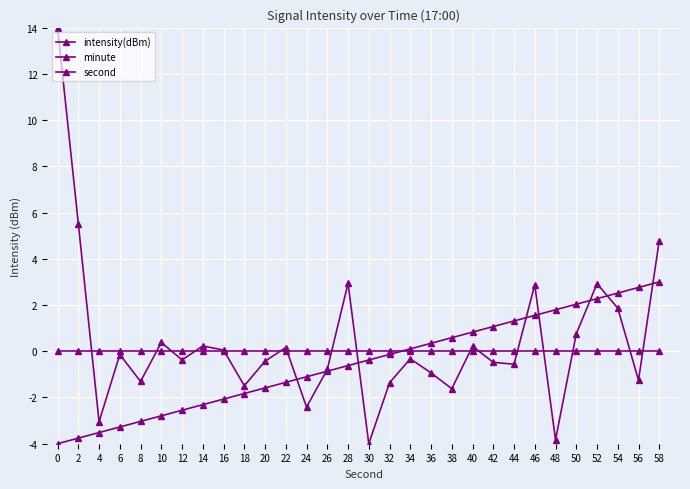

Reading left to right, extract all data points from this chart.

intensity(dBm): 14.0	5.5	-3.1	-0.1	-1.3	0.4	-0.4	0.2	0.1	-1.5	-0.4	0.2	-2.4	-0.8	2.9	-4.0	-1.4	-0.3	-0.9	-1.6	0.2	-0.5	-0.6	2.9	-3.8	0.8	2.9	1.9	-1.3	4.8
minute: 0.0	0.0	0.0	0.0	0.0	0.0	0.0	0.0	0.0	0.0	0.0	0.0	0.0	0.0	0.0	0.0	0.0	0.0	0.0	0.0	0.0	0.0	0.0	0.0	0.0	0.0	0.0	0.0	0.0	0.0
second: -4.0	-3.8	-3.5	-3.3	-3.0	-2.8	-2.6	-2.3	-2.1	-1.8	-1.6	-1.3	-1.1	-0.9	-0.6	-0.4	-0.1	0.1	0.3	0.6	0.8	1.1	1.3	1.6	1.8	2.0	2.3	2.5	2.8	3.0